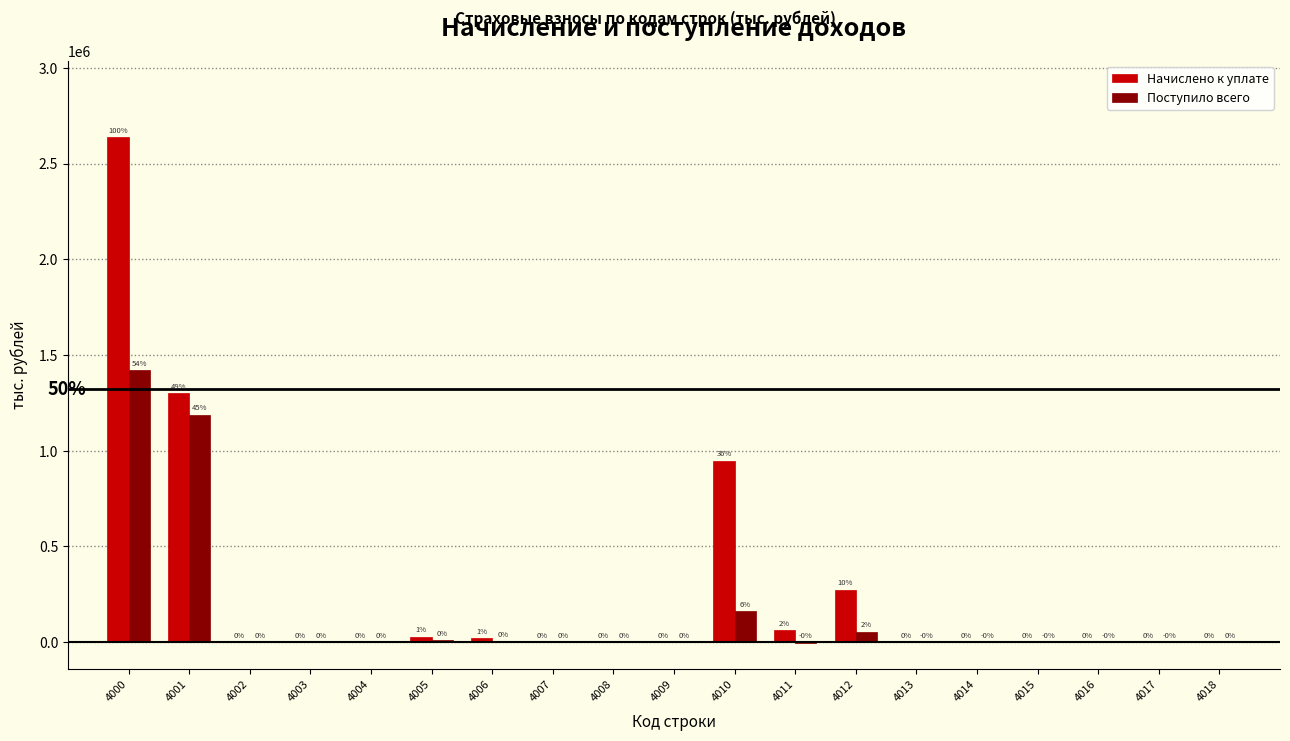

Reading left to right, extract all data points from this chart.

Начислено к уплате: 4000=2639510	4001=1300123	4002=44	4003=0	4004=1461	4005=28856	4006=19349	4007=0	4008=1140	4009=1947	4010=948035	4011=64680	4012=273875	4013=0	4014=0	4015=0	4016=0	4017=0	4018=0
Поступило всего: 4000=1421730	4001=1188278	4002=1009	4003=800	4004=768	4005=9362	4006=5817	4007=0	4008=1107	4009=1947	4010=162843	4011=-6445	4012=55265	4013=-2	4014=-3	4015=-1	4016=-1	4017=-9	4018=995